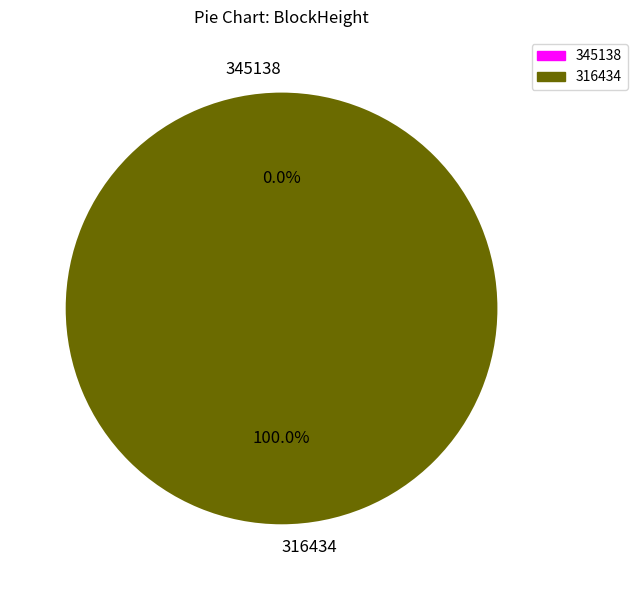

Between 345138 and 316434, which is larger?

316434